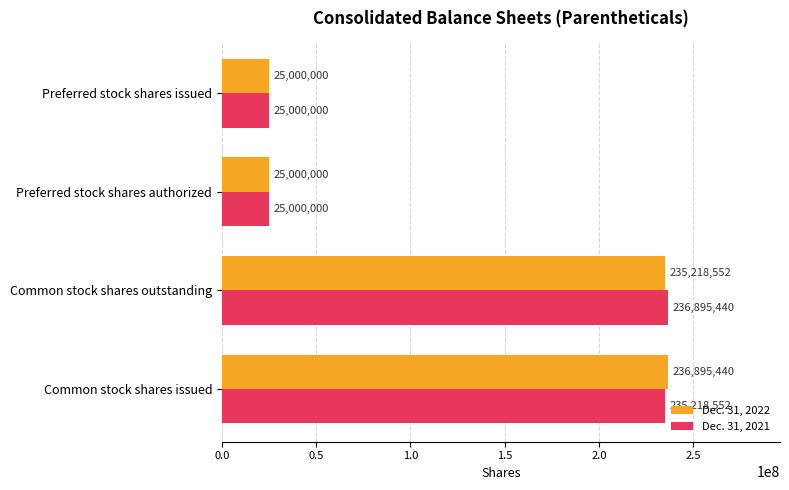

Where is Dec. 31, 2022 nearest to the value 130947720?

Common stock shares outstanding